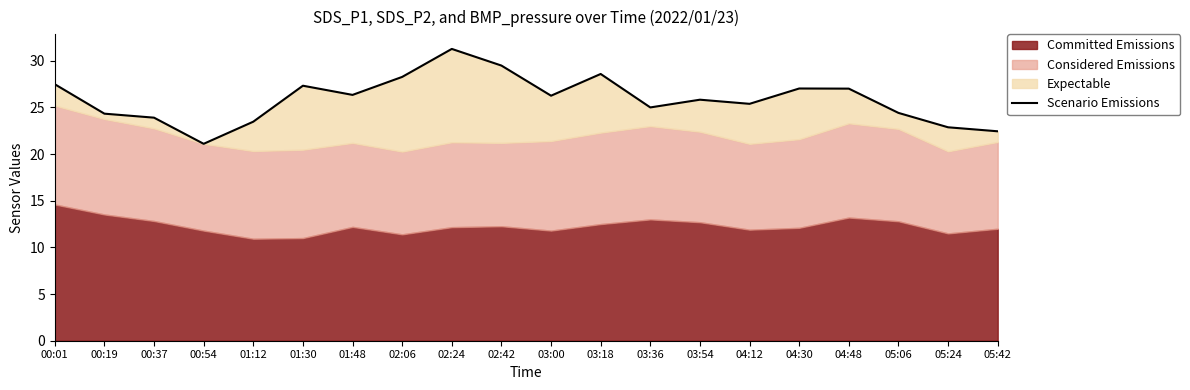

True or false: the data has more than 0 interior local peaks.

True